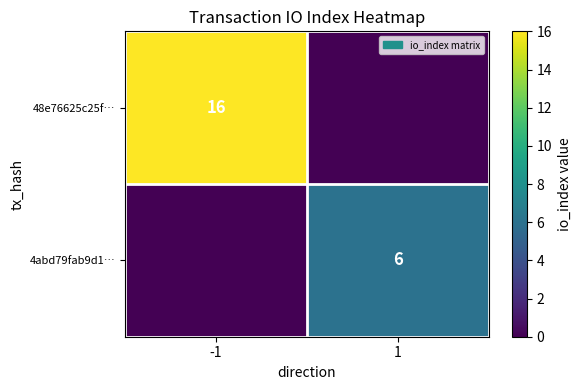

The 4abd79fab9d1… series shows 3 at 1. True or false?

False